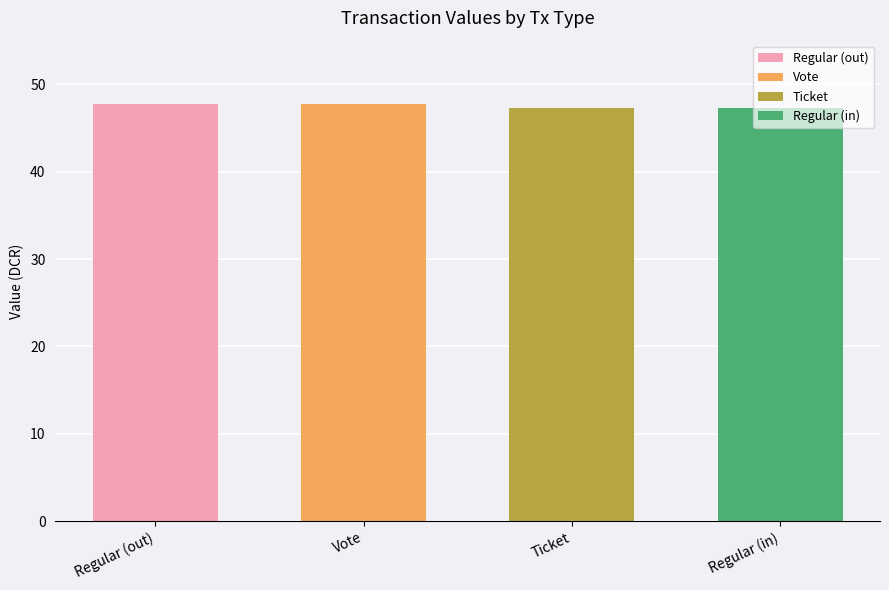

Reading right to left, transcribe all the data shown in this chart.

Regular=47.3	Ticket=47.3	Vote=47.8	Regular=47.8